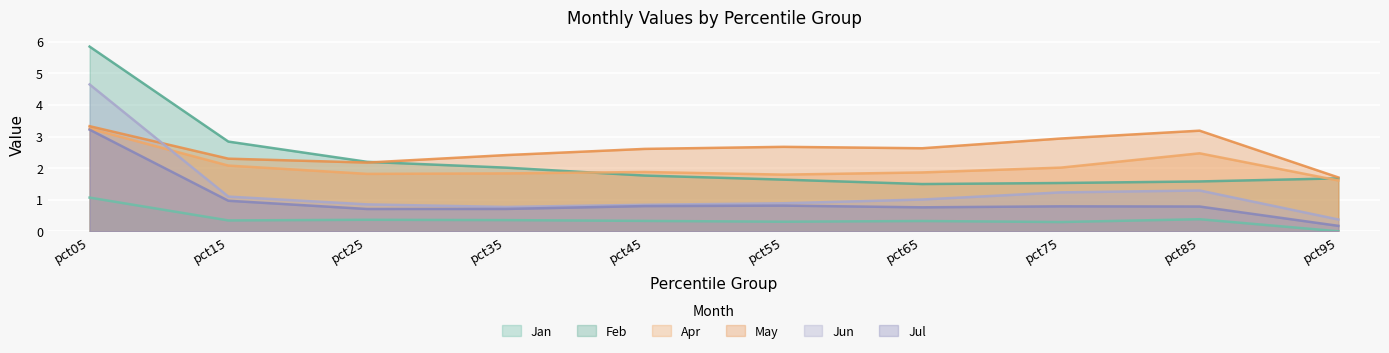

In Feb, how many points are lower than both neighbors (excluding endpoints)?

1